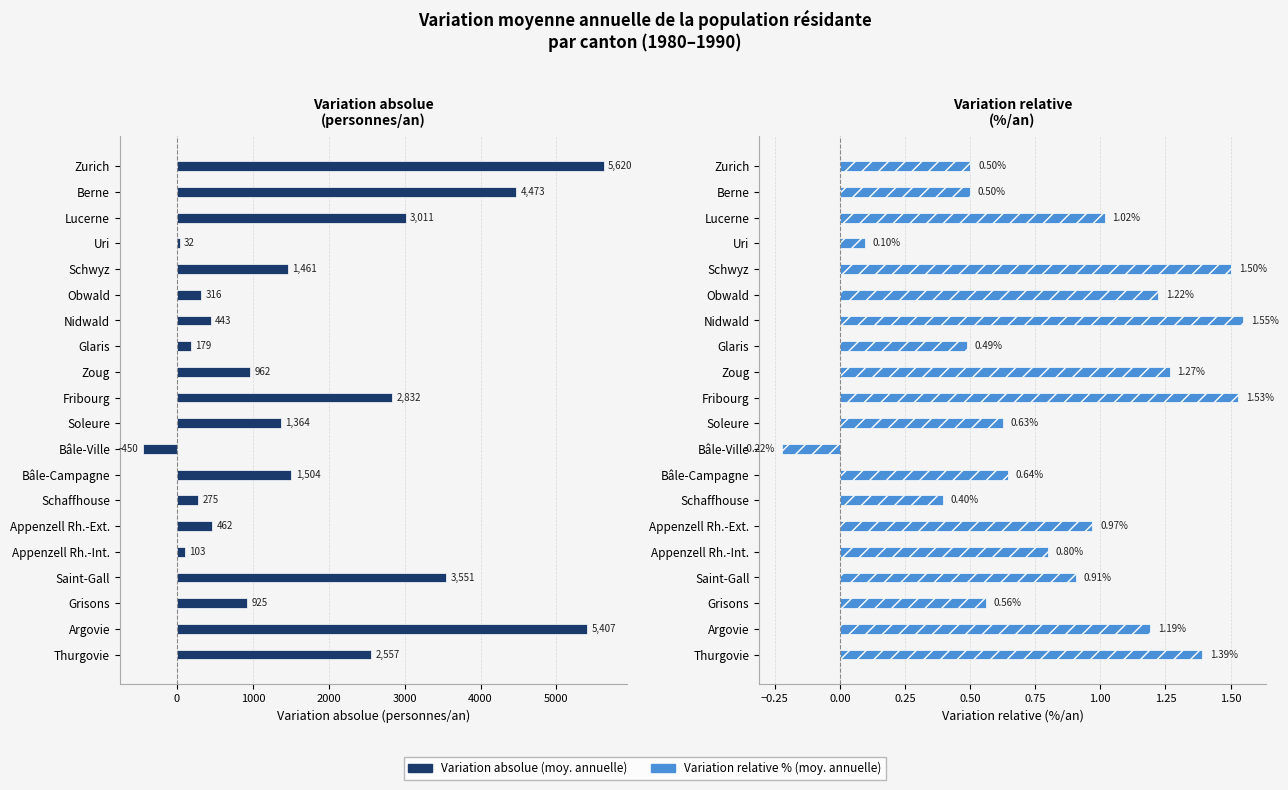

Reading right to left, extract all data points from this chart.

Variation absolue (moy. annuelle): 2556.7	5406.6	924.9	3550.6	102.6	461.8	274.7	1503.7	-450.4	1364.4	2832.5	961.6	179.0	442.7	316.0	1461.0	32.5	3010.9	4472.9	5620.5
Variation relative % (moy. annuelle): 1.4	1.2	0.6	0.9	0.8	1.0	0.4	0.6	-0.2	0.6	1.5	1.3	0.5	1.5	1.2	1.5	0.1	1.0	0.5	0.5